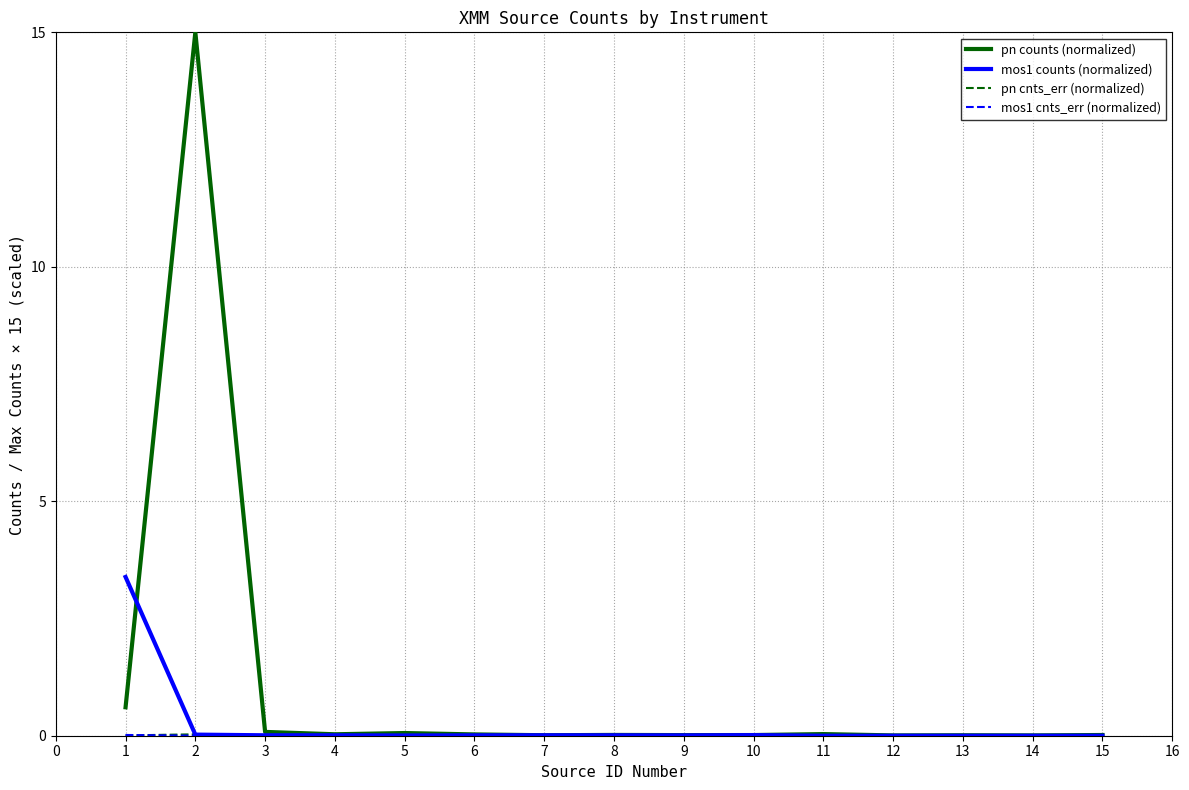

What is the total value across all series at 1?

4.0